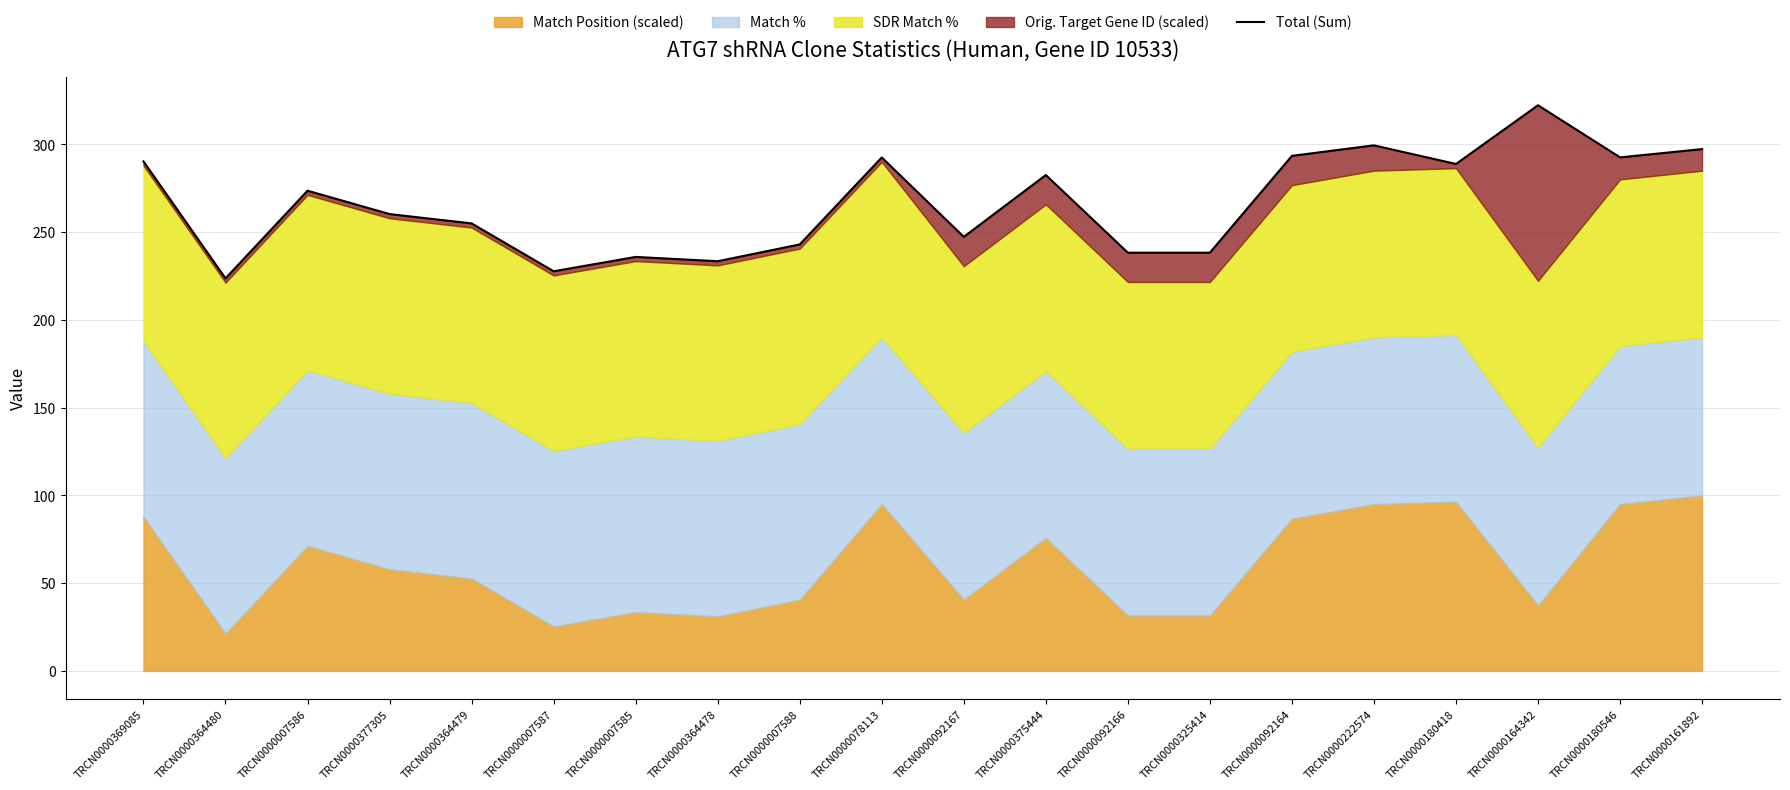

At which category does the data reach its first local valley?

TRCN0000364480